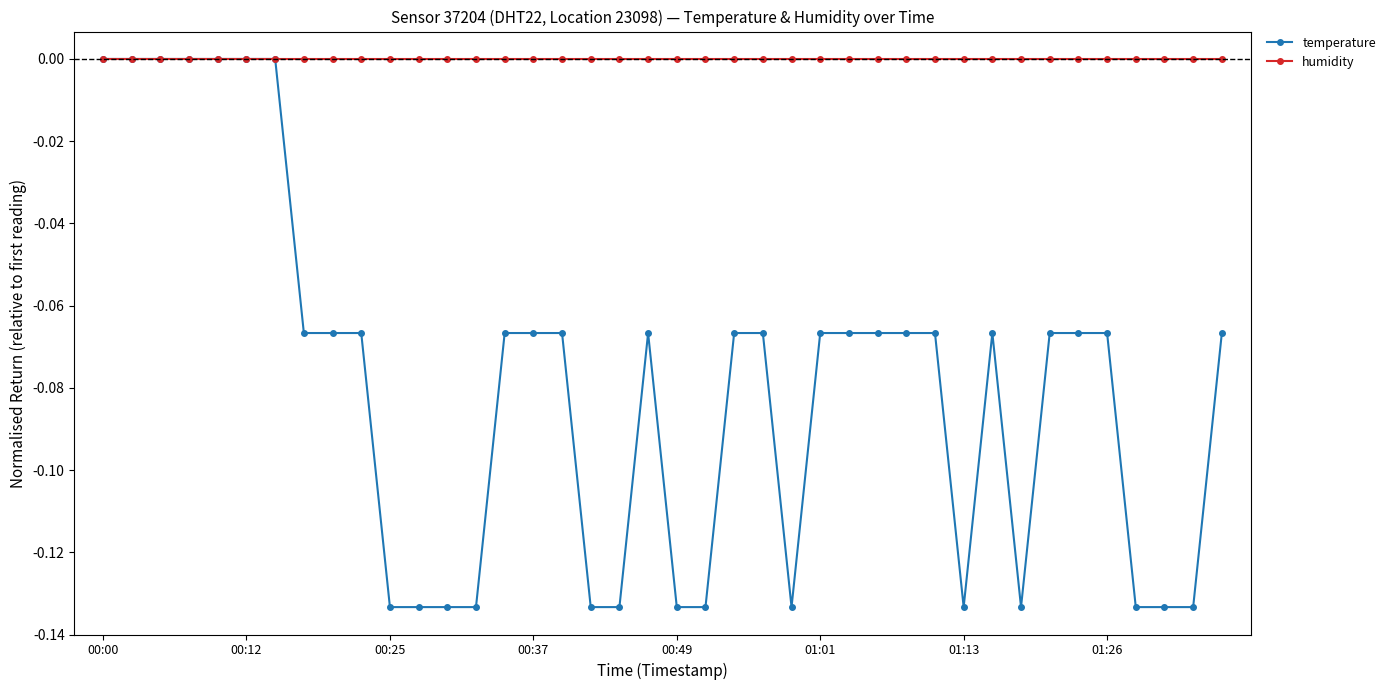

Which series has the widest spread of values?

temperature